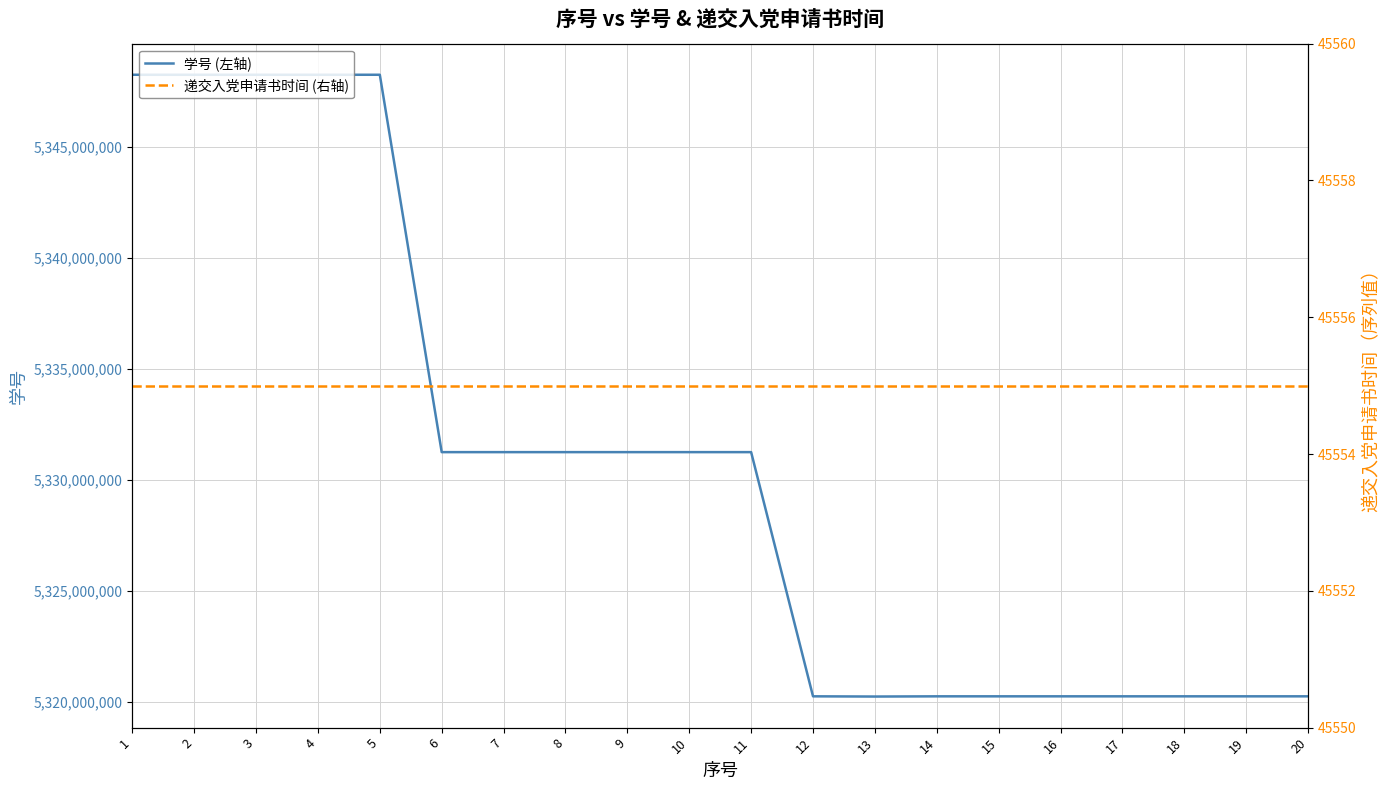

The value of 学号 (左轴) at 6 is 5331240304. True or false?

True